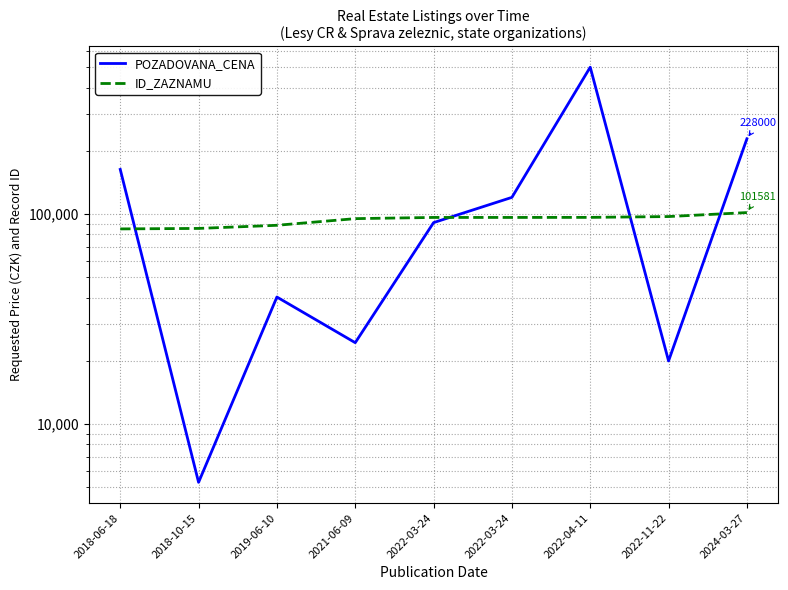

What is the difference between the maximum and minimum values in the ID_ZAZNAMU series?

16650